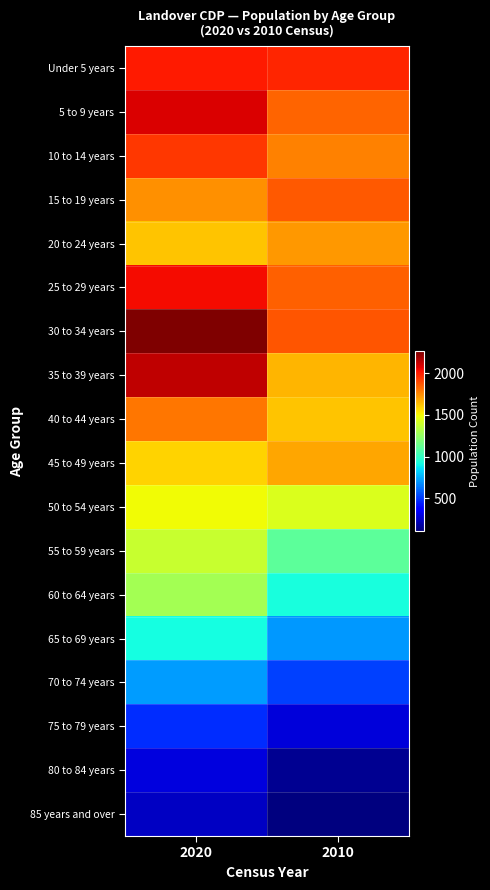

Which category has the lowest value across all series?

2010